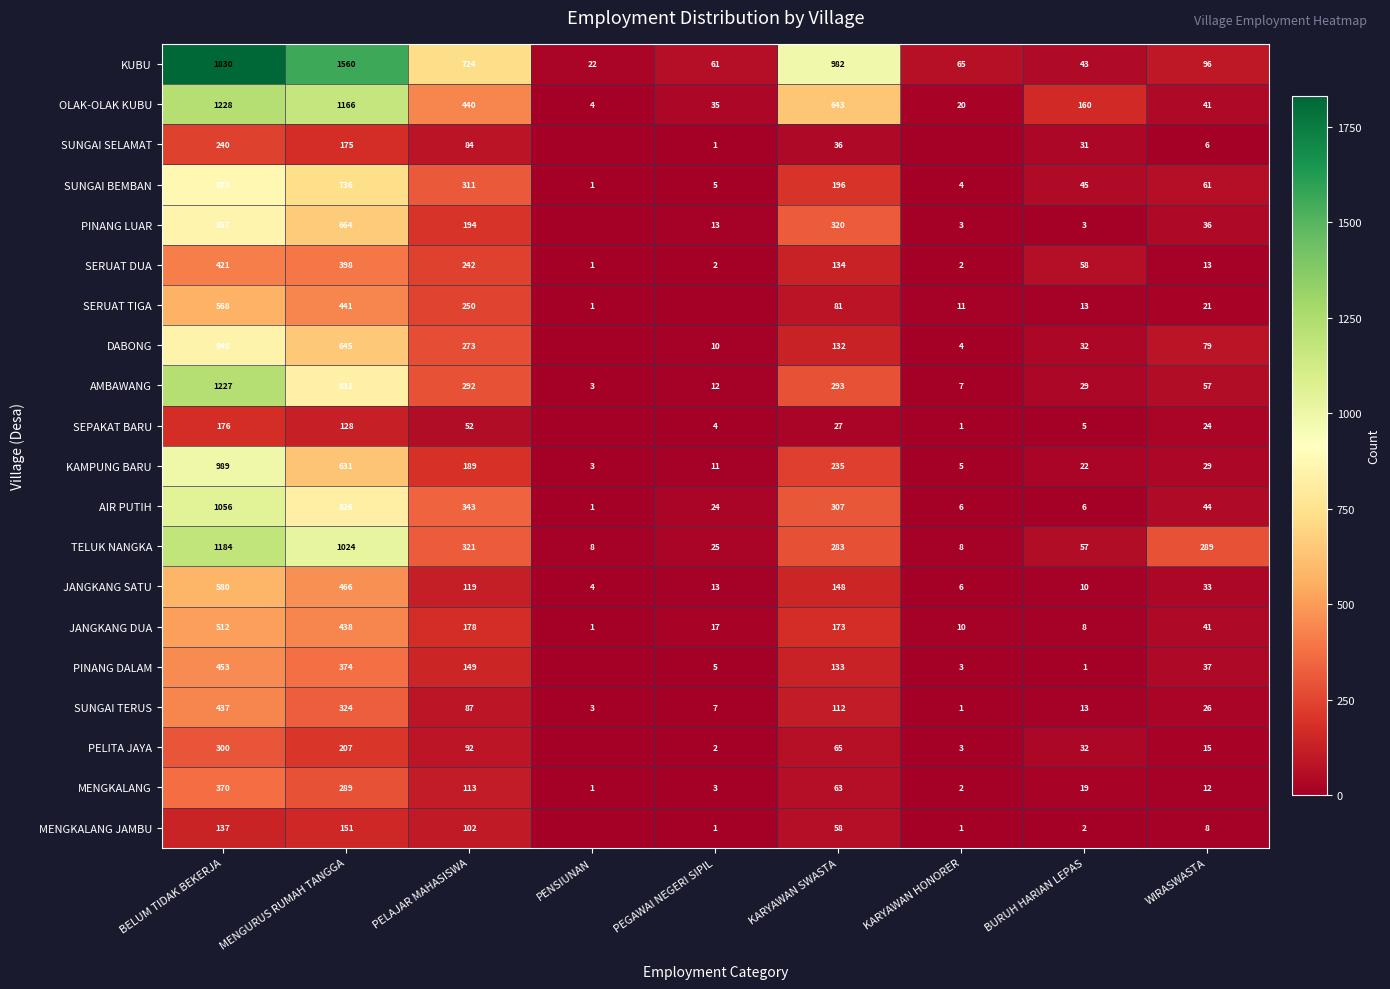

What is the difference between the AIR PUTIH values at PEGAWAI NEGERI SIPIL and KARYAWAN HONORER?

18